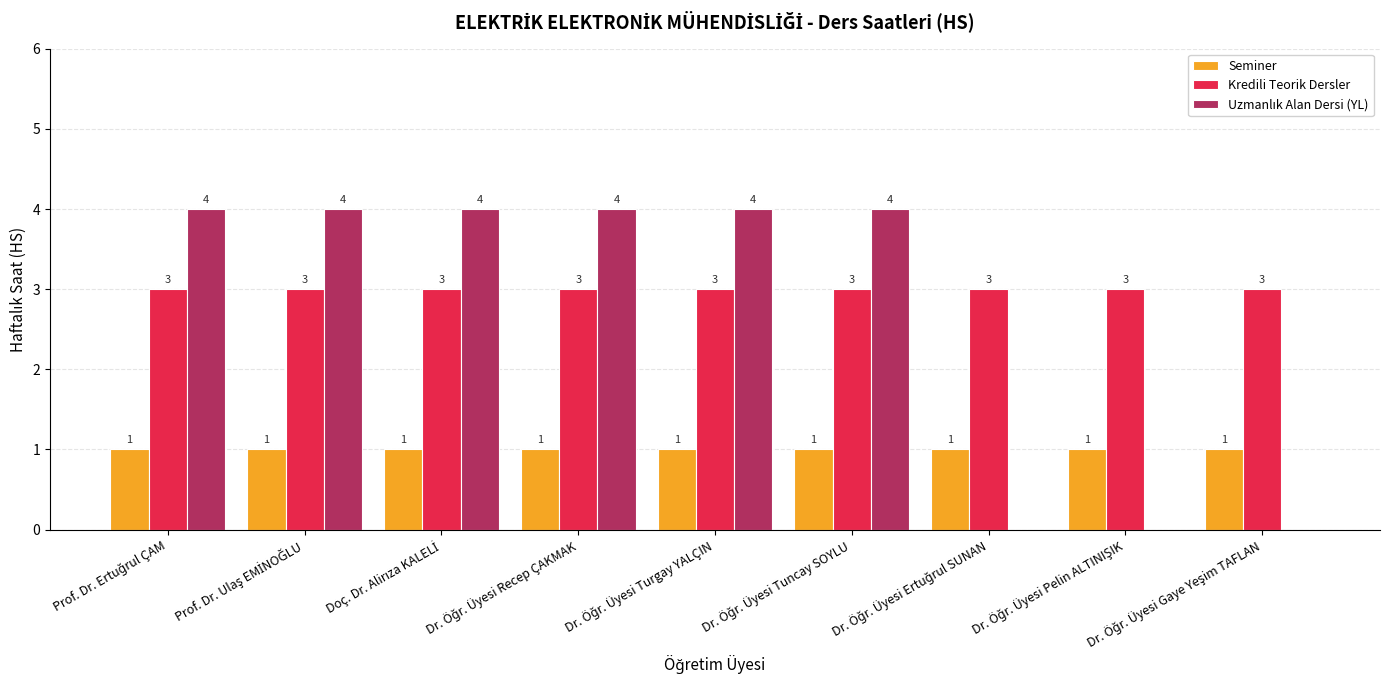

Which series has the largest total across all categories?

Kredili Teorik Dersler